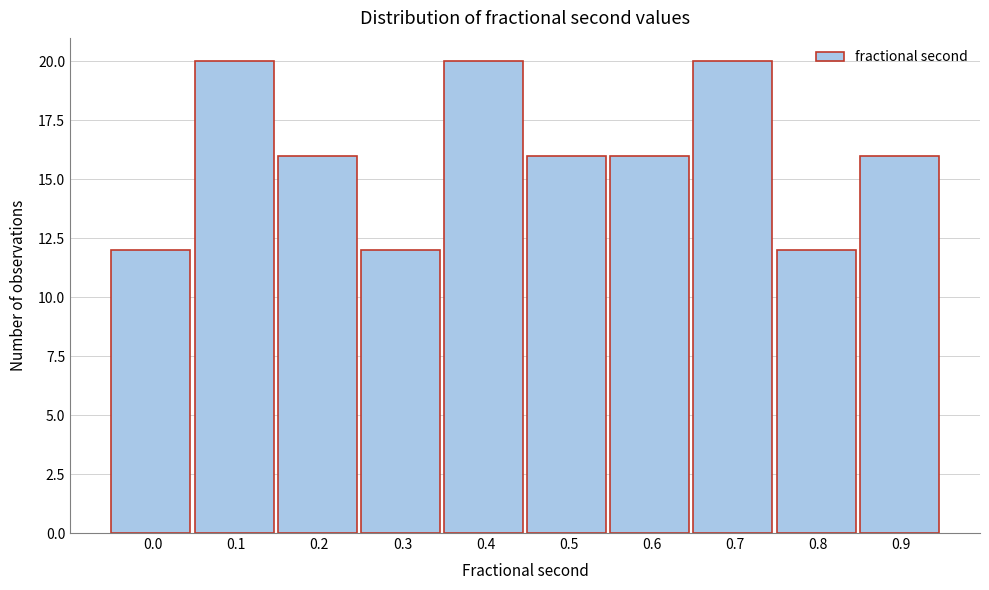

Reading left to right, list all the values displayed in this chart.

0.0=12	0.1=20	0.2=16	0.3=12	0.4=20	0.5=16	0.6=16	0.7=20	0.8=12	0.9=16